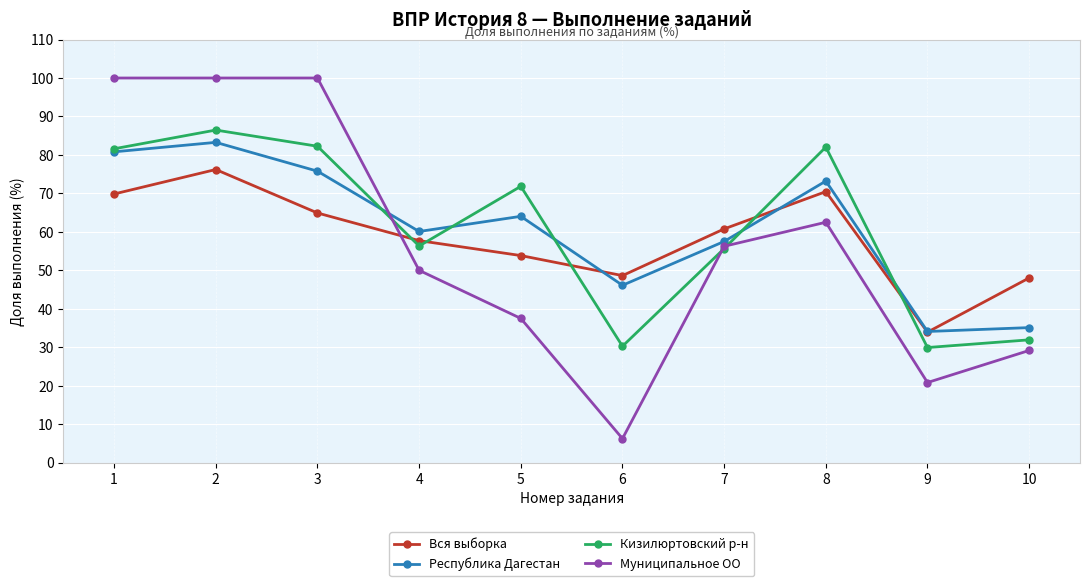

True or false: Кизилюртовский р-н has a value of 30.3 at 6.

True